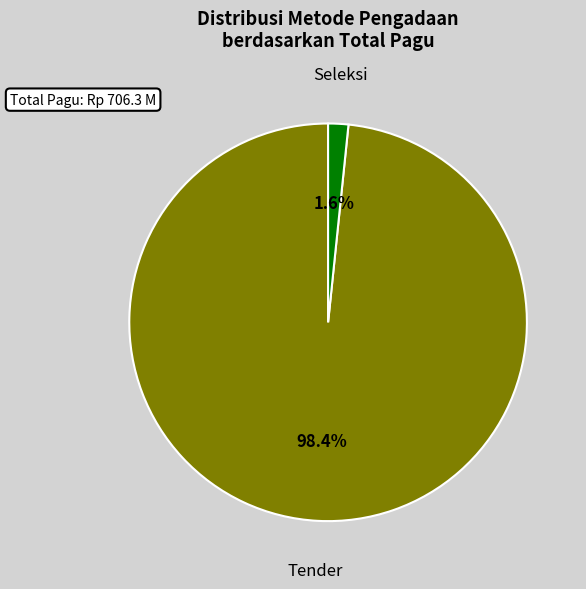

Is there any slice that represents more than half of the pie?

Yes